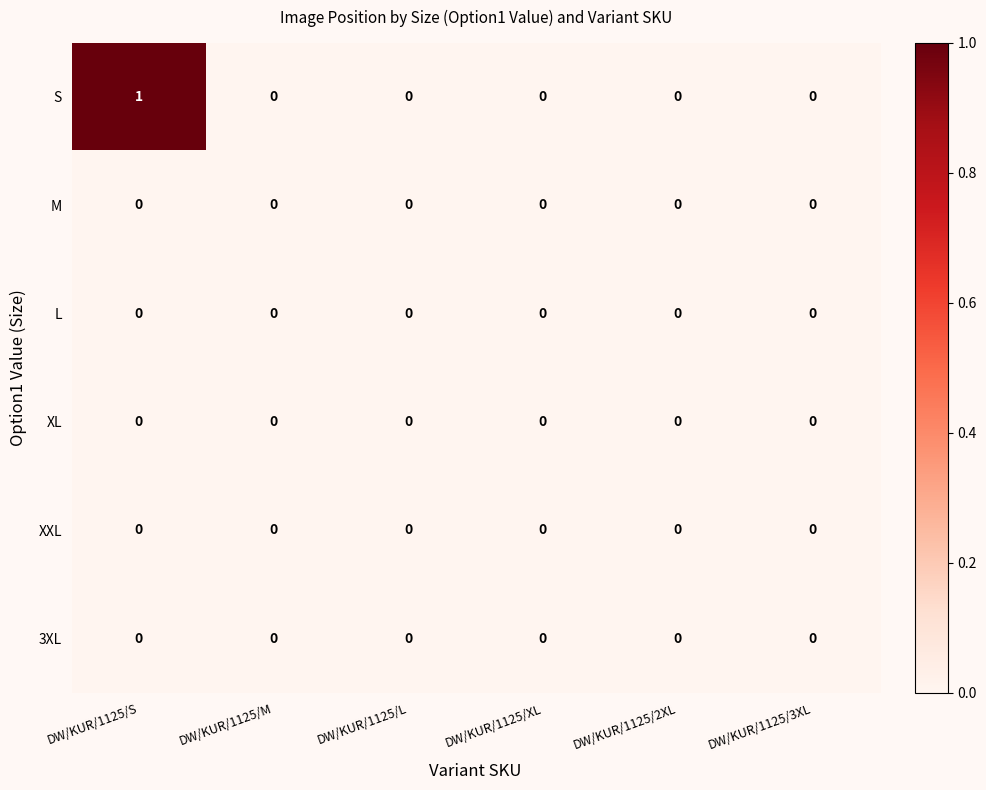

At which category is the sum across all series the highest?

DW/KUR/1125/S